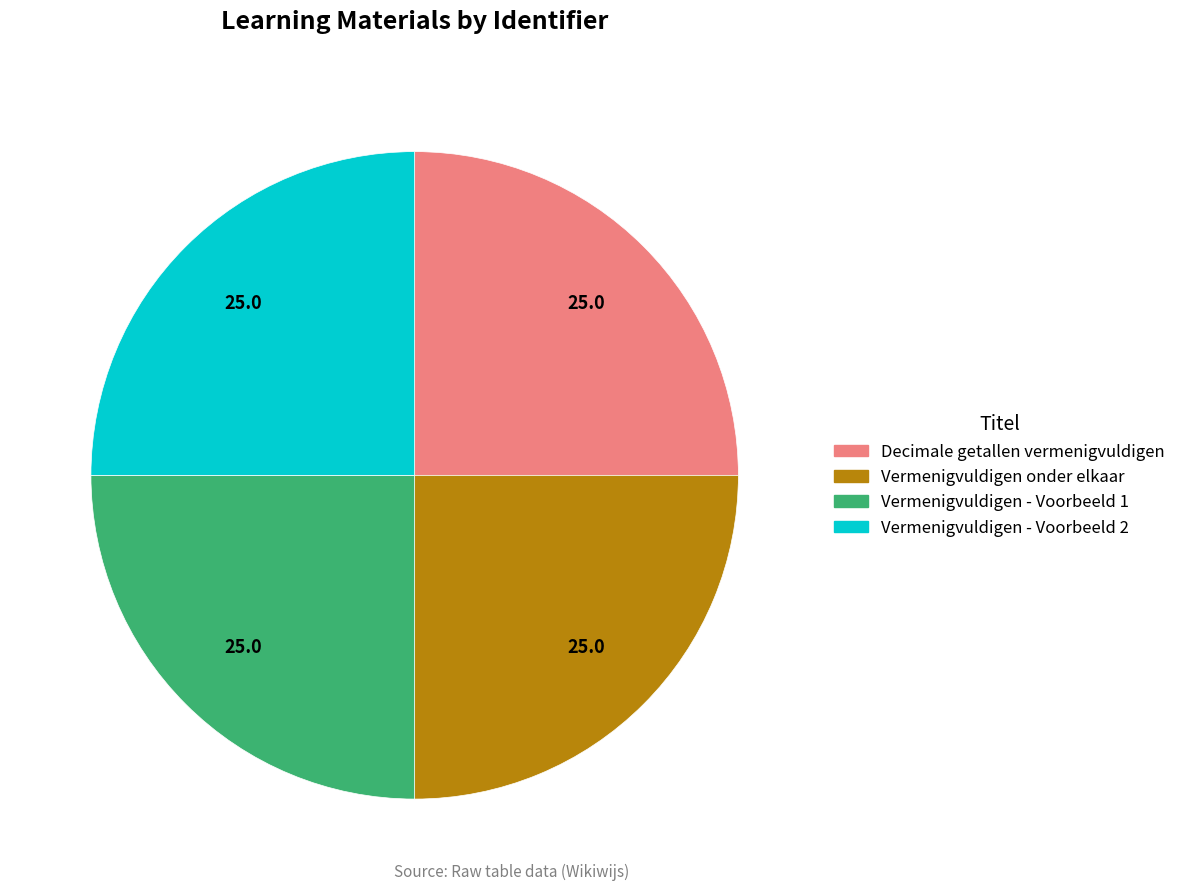

Is there a majority slice in this chart?

No